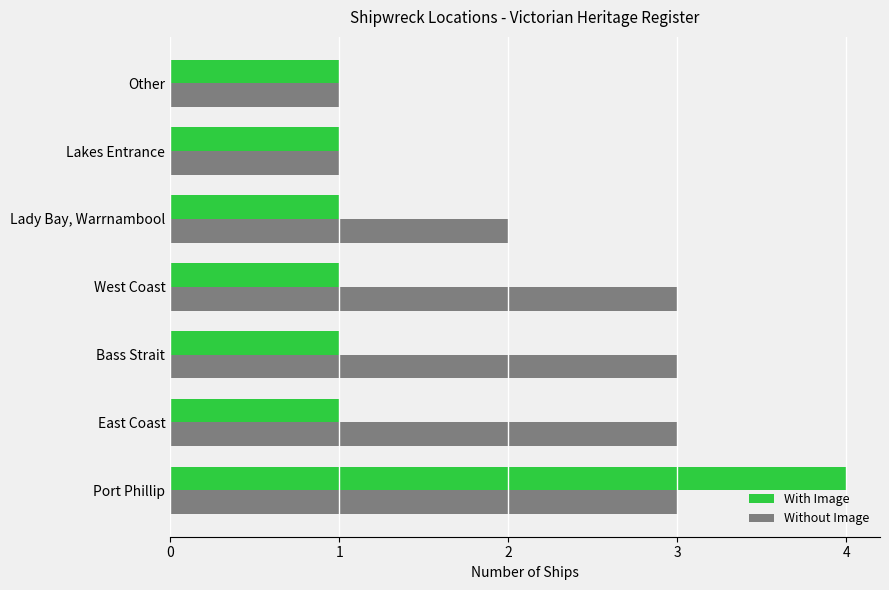

What are all the series names shown in the legend?

With Image, Without Image